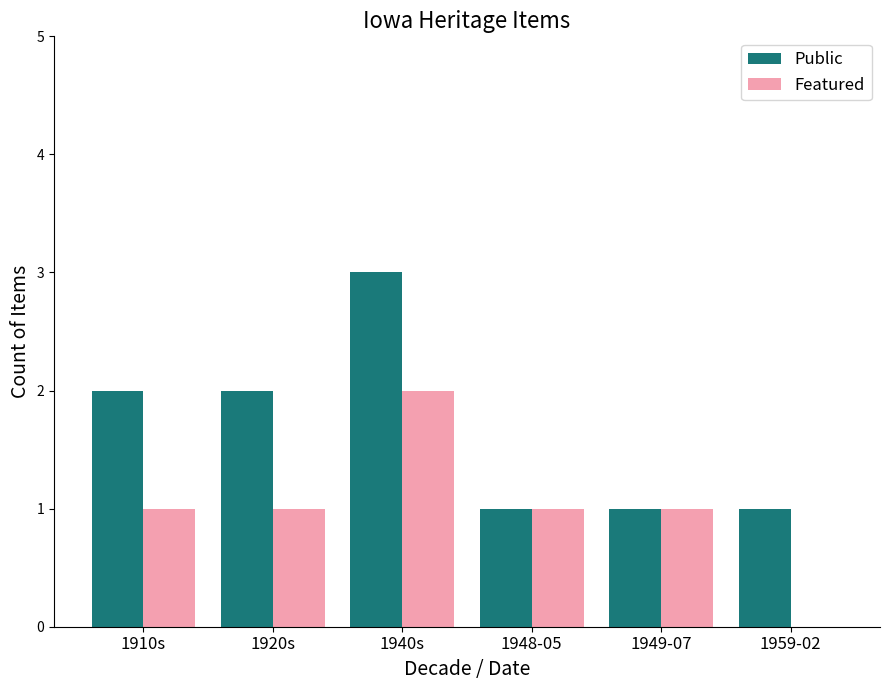

The value of Featured at 1920s is 0. True or false?

False